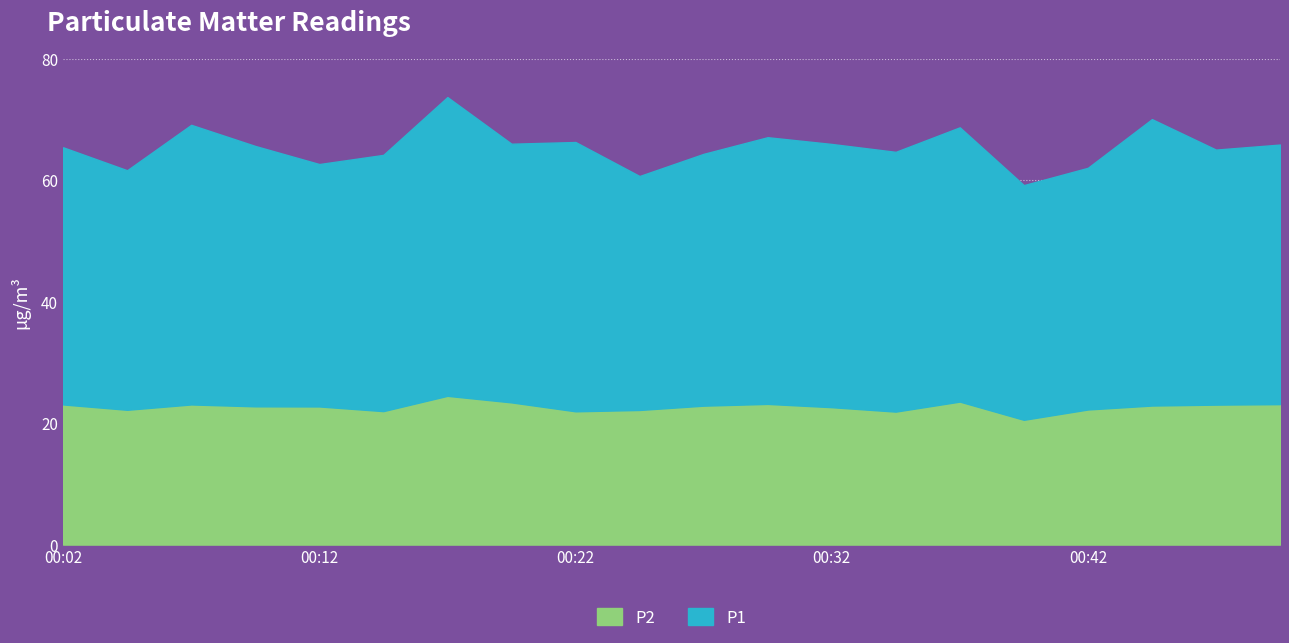

True or false: P1 and P2 intersect in this chart.

False